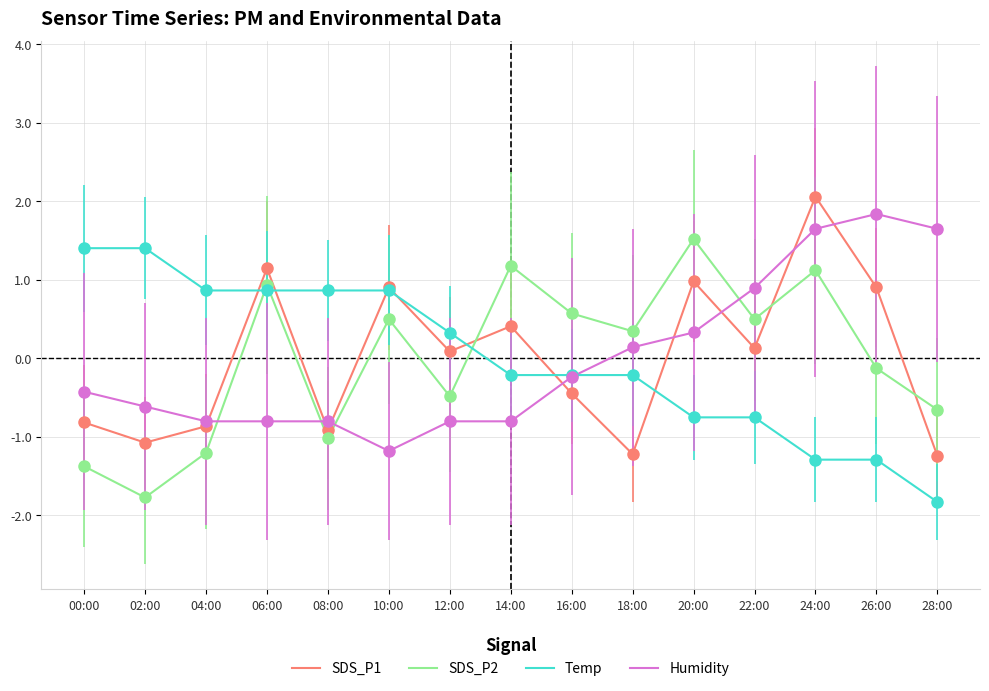

After their last crossing, which series has the higher values: Humidity or Temp?

Humidity